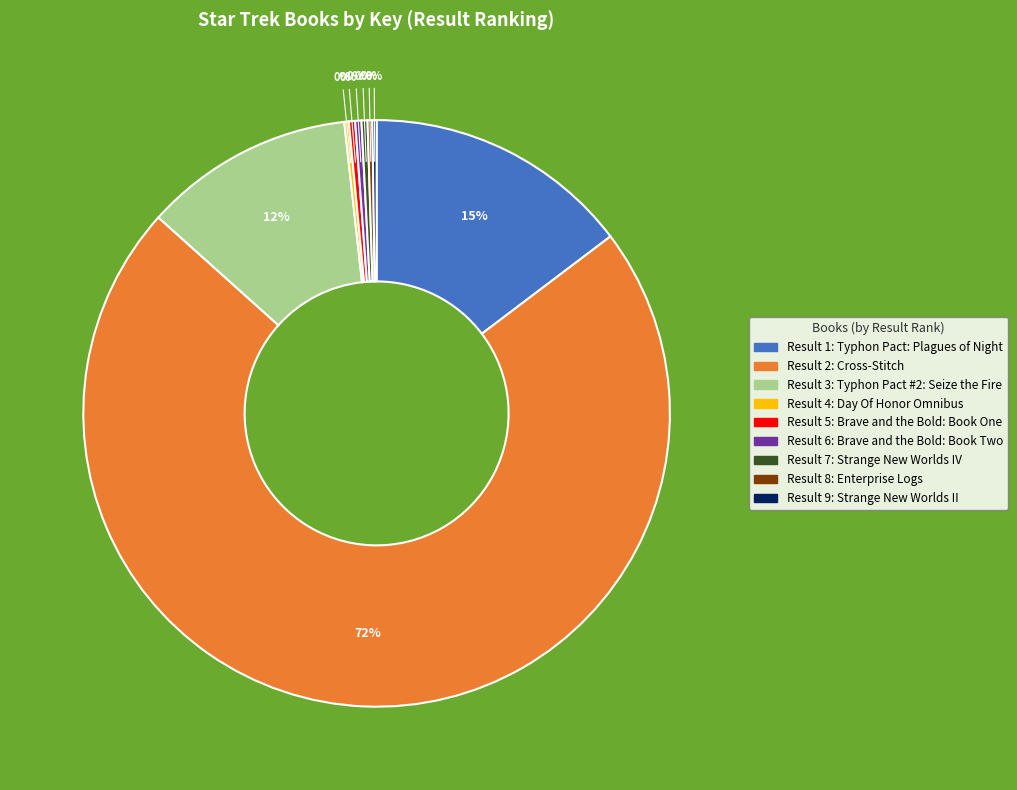

How many slices are in this pie chart?

9